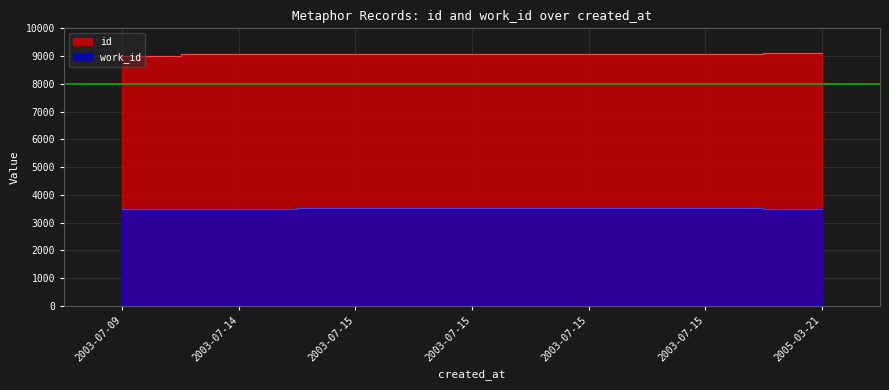

What is the difference between the maximum and minimum values in the work_id series?

24